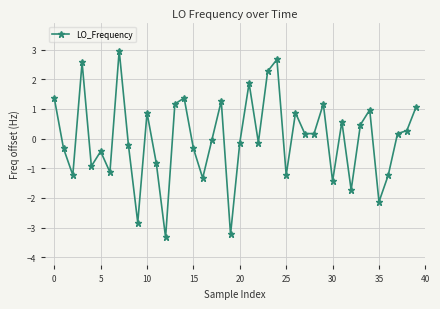

What is the value of the 15th point from the left?

1.4